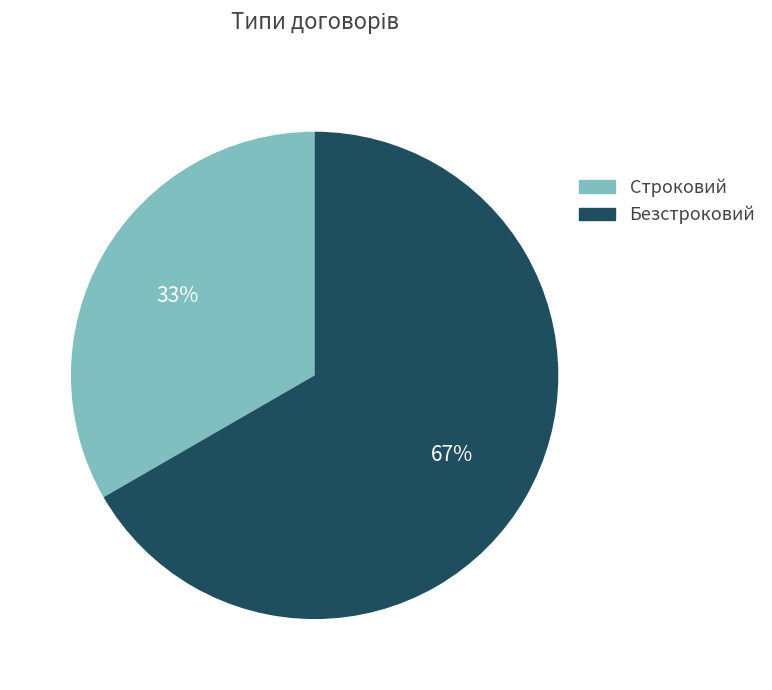

Which category has the smallest portion of the pie?

Строковий